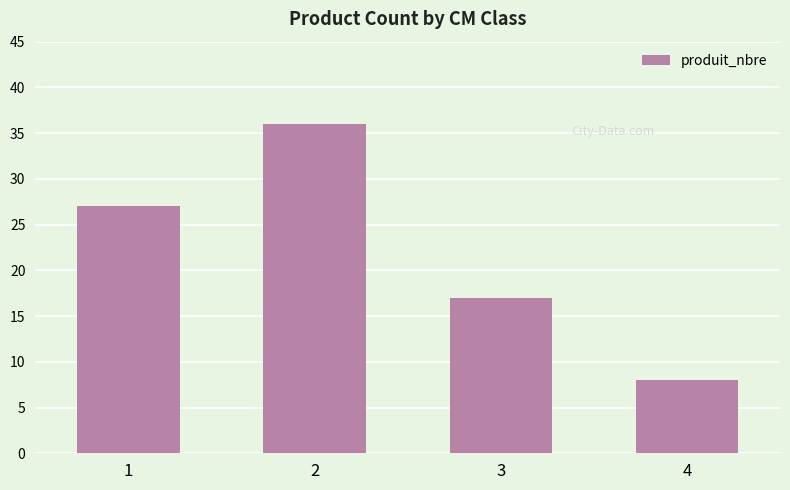

What is the sum of the values at 1 and 3?

44